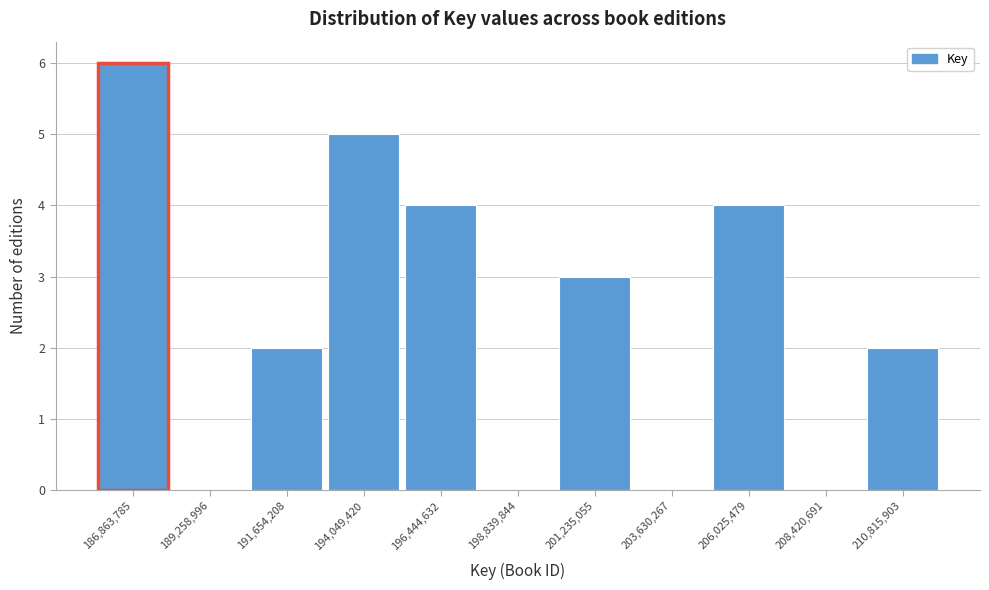

Reading left to right, what are all the values shown in this chart?

186,863,785=6	189,258,996=0	191,654,208=2	194,049,420=5	196,444,632=4	198,839,844=0	201,235,055=3	203,630,267=0	206,025,479=4	208,420,691=0	210,815,903=2